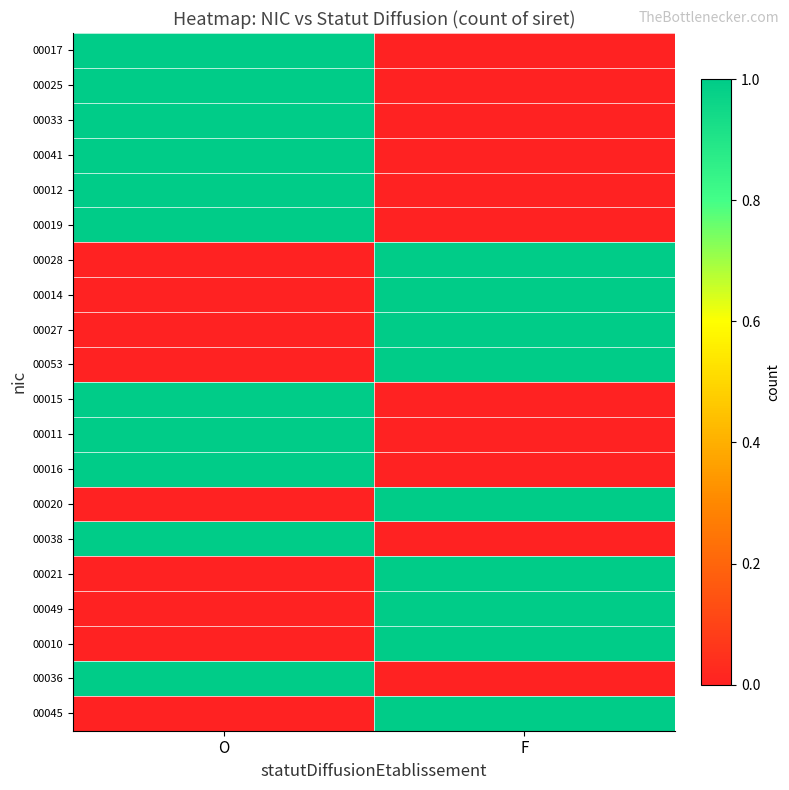

Count the number of data series in this chart.

20